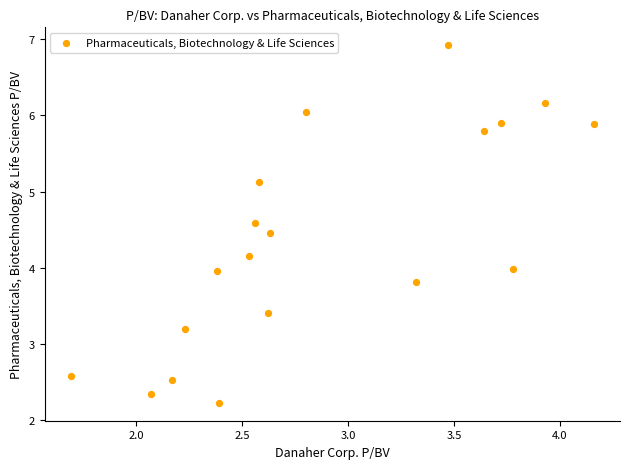

What is the range of X values (max minus min)?

2.5